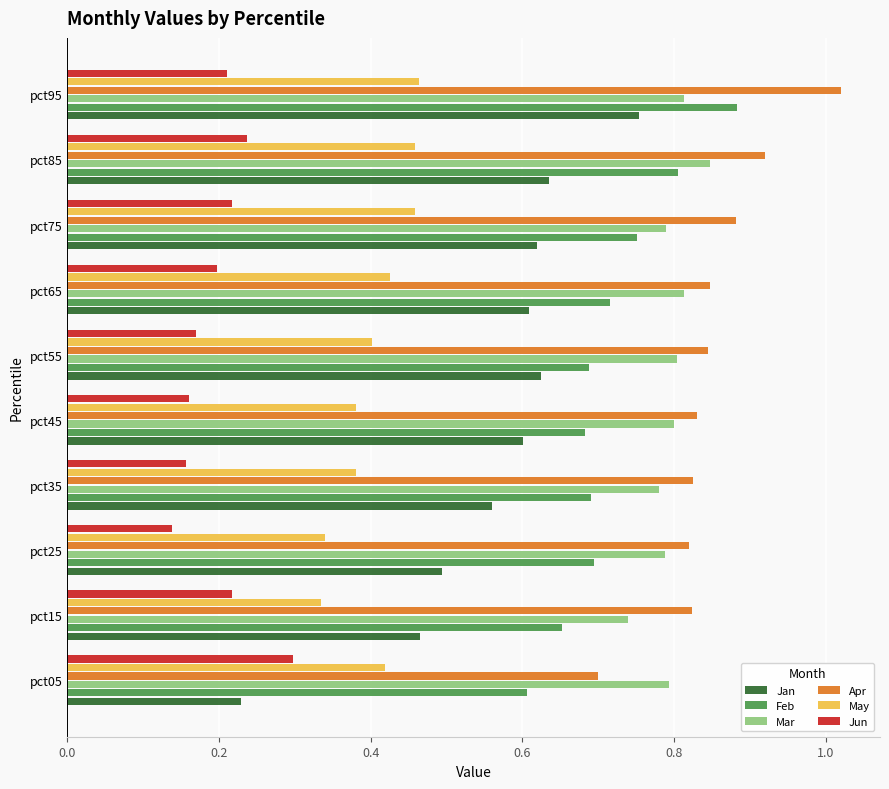

Which category has the highest value in the Apr series?

pct95